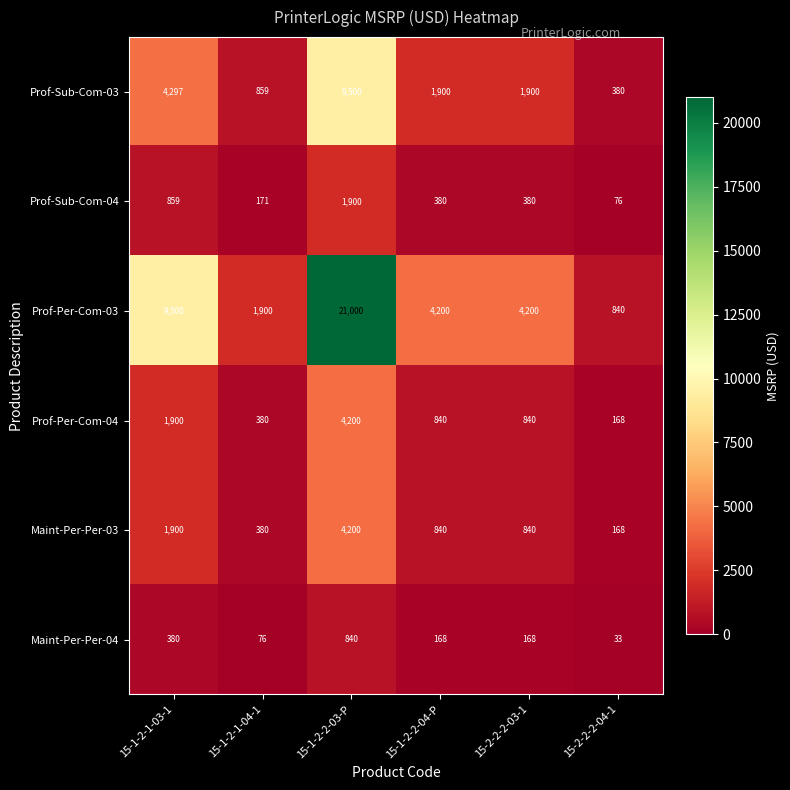

What is the total value across all series at 15-1-2-1-03-1?

18836